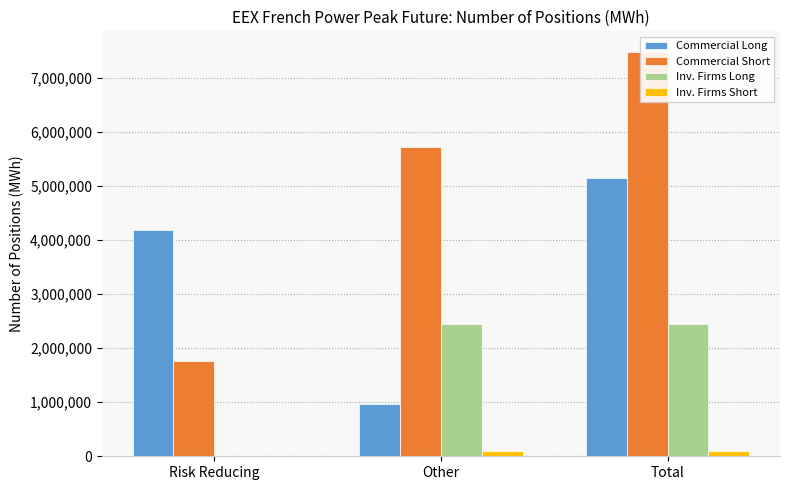

List the labels in order of Commercial Long value, largest first.

Total, Risk Reducing, Other